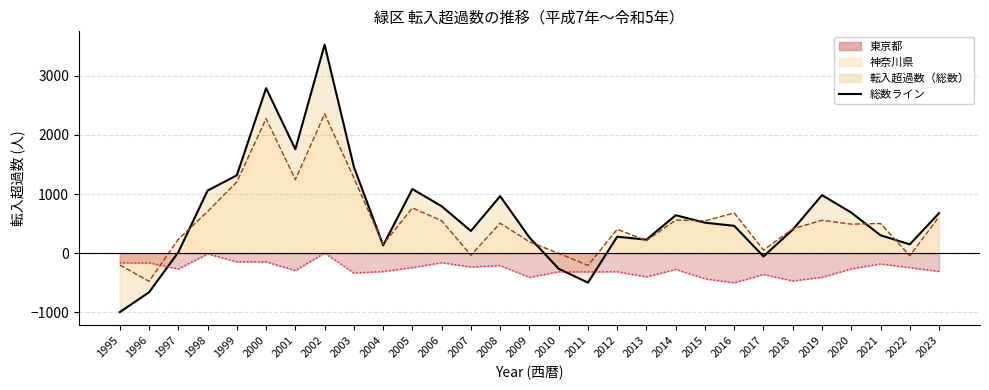

What is the minimum value shown in the chart?

-997